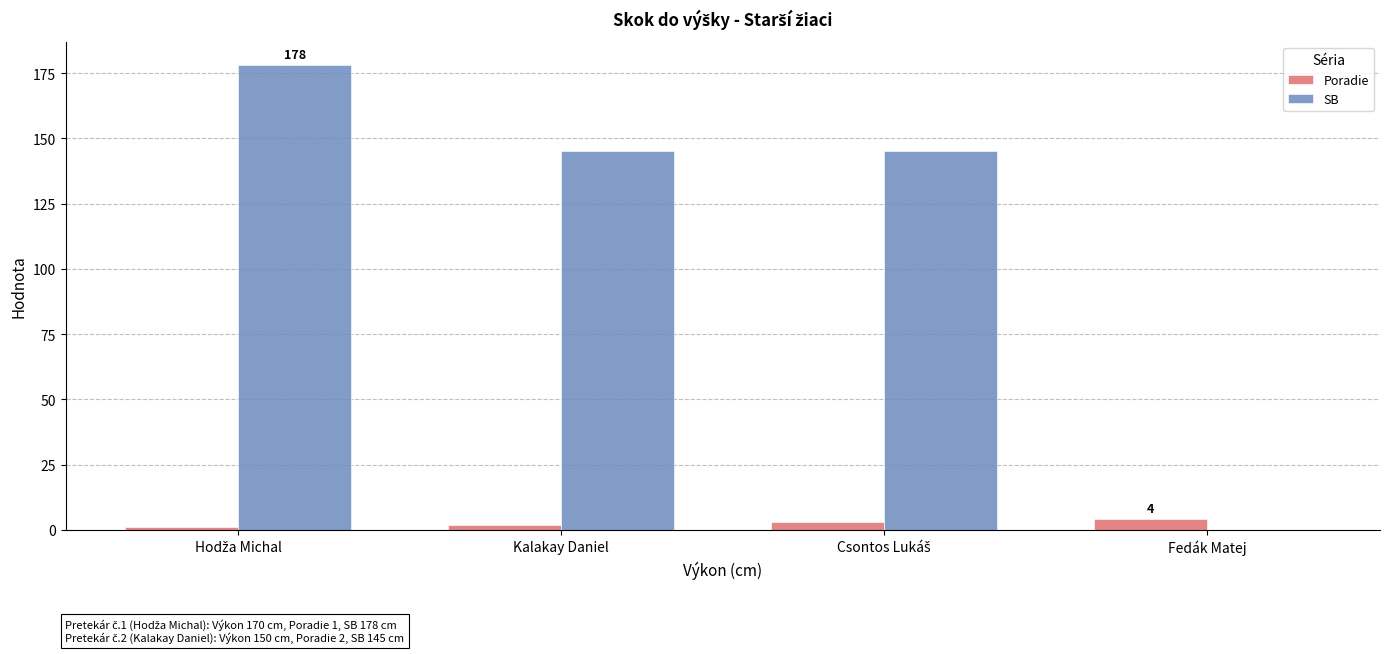

Is the value of SB at Kalakay Daniel greater than the value of Poradie at Kalakay Daniel?

Yes